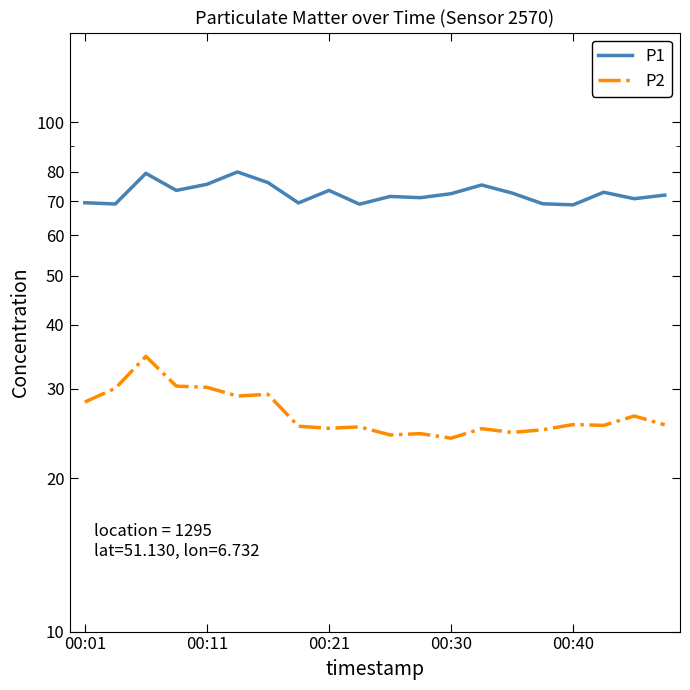

How many distinct data groups are displayed?

2